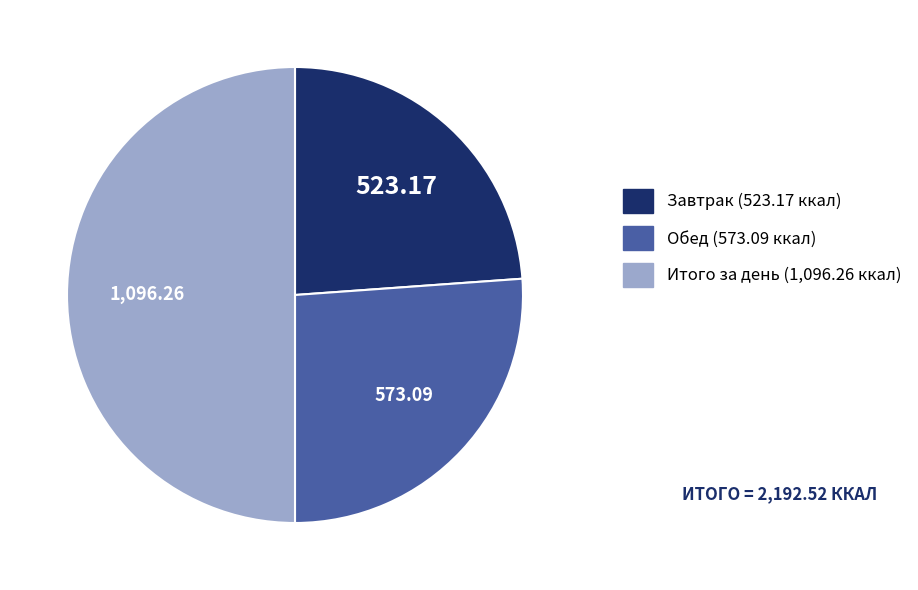

Is the sum of Завтрак and Итого за день greater than half?

Yes